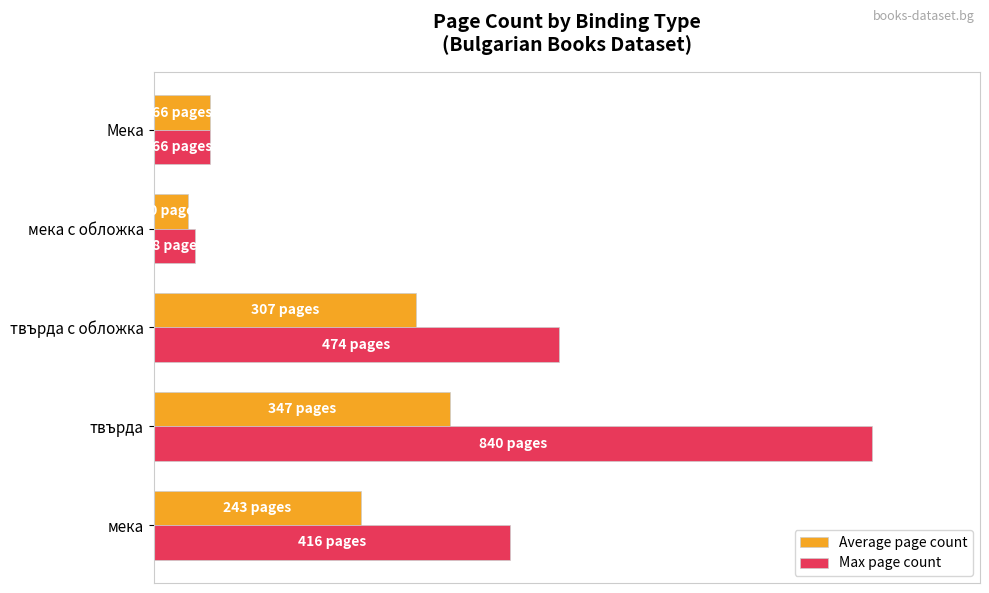

What are all the series names shown in the legend?

Average page count, Max page count